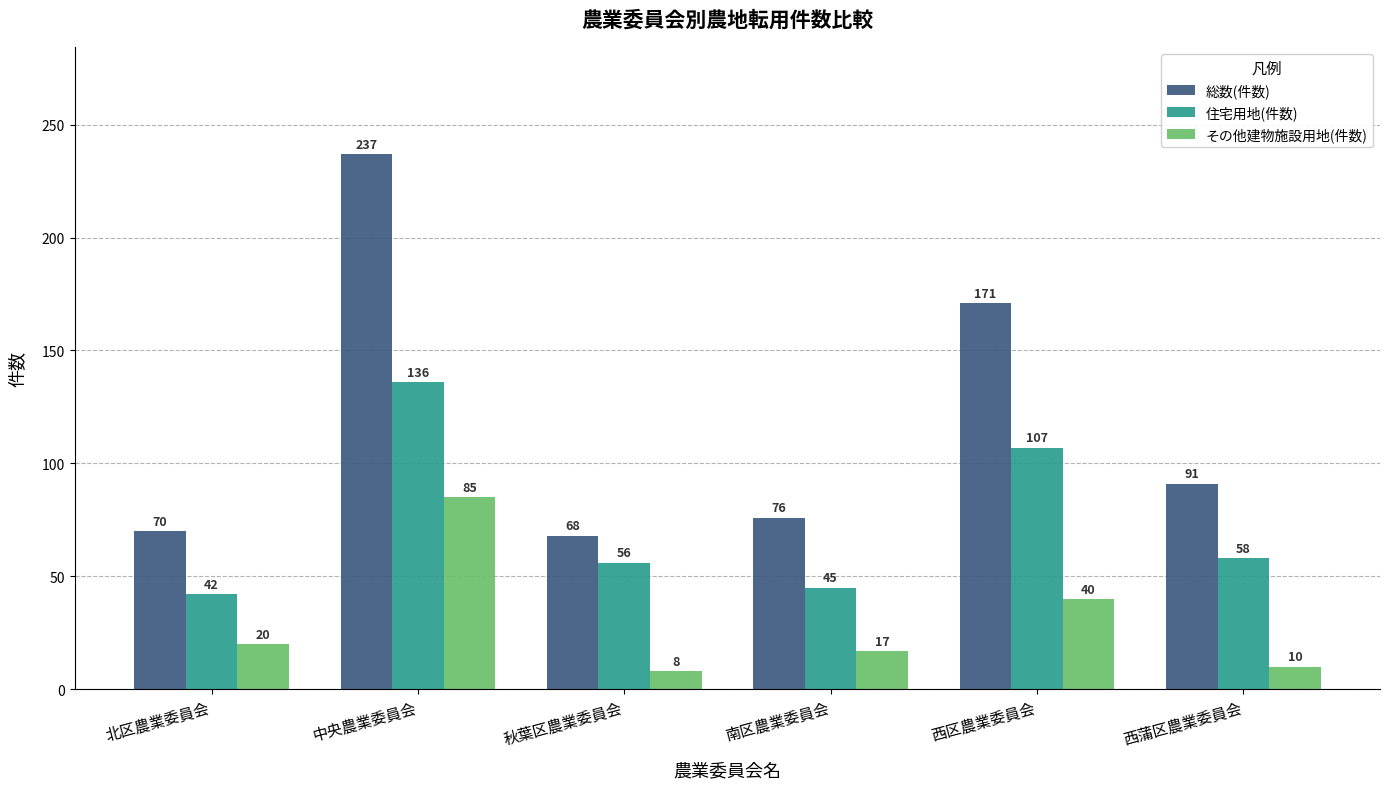

Is it true that 総数(件数) equals 325 at 中央農業委員会?

False